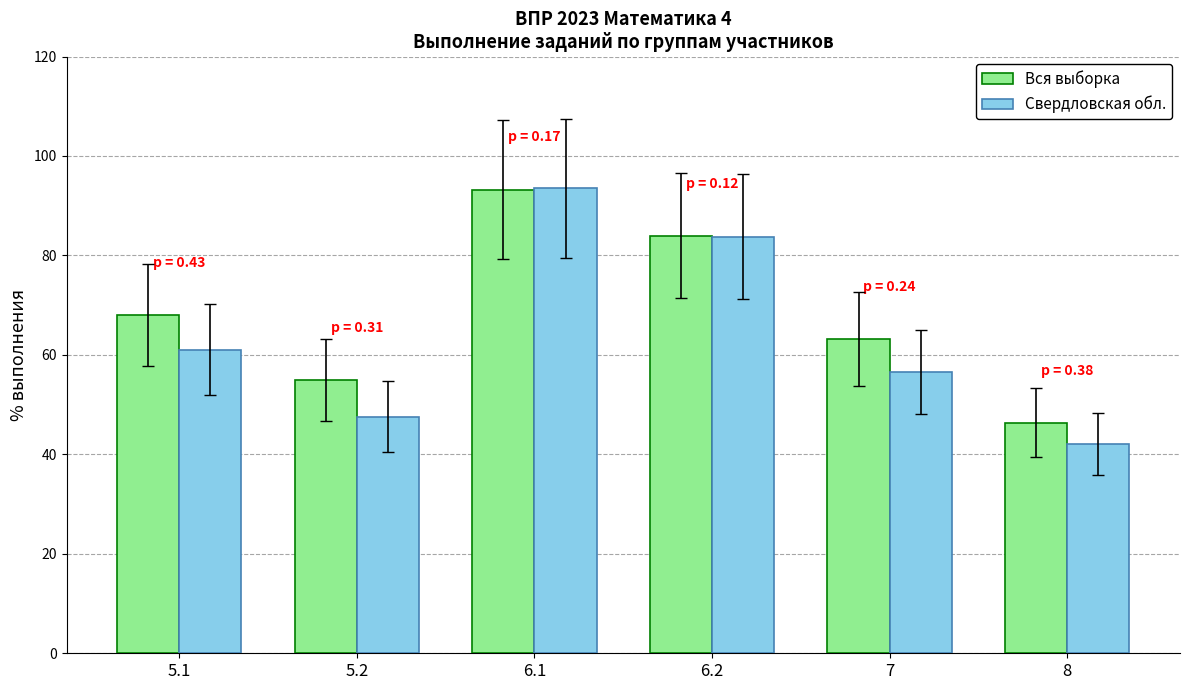

Rank the series by their average value, from lowest to highest.

Свердловская обл., Вся выборка